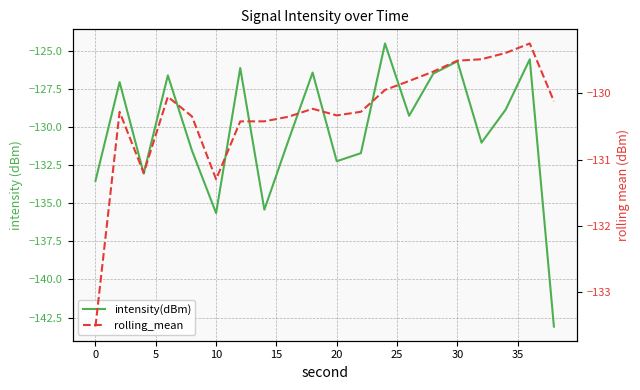

How many intersections are there between rolling_mean and intensity(dBm)?

11